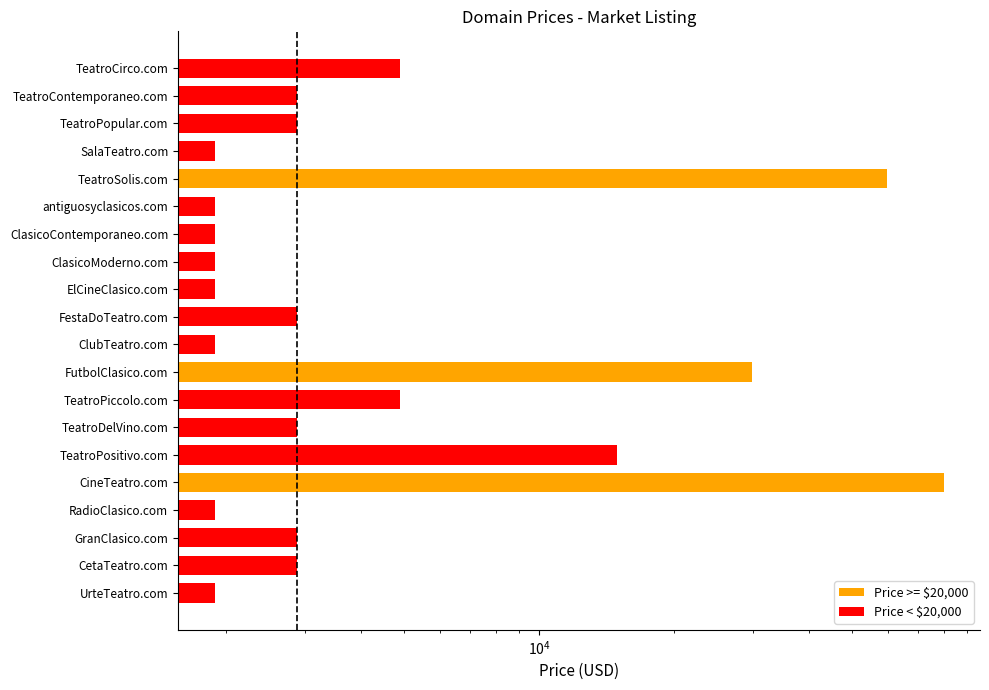

What is the change in value from FutbolClasico.com to CineTeatro.com?

+50000